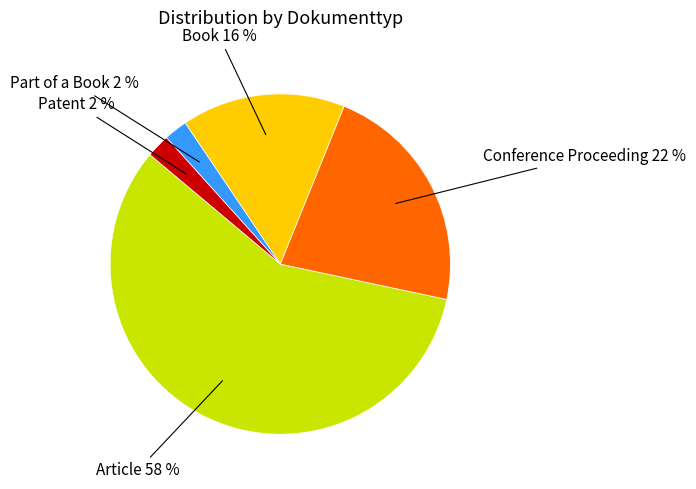

To the nearest percent, what is the average slice percentage?

20%